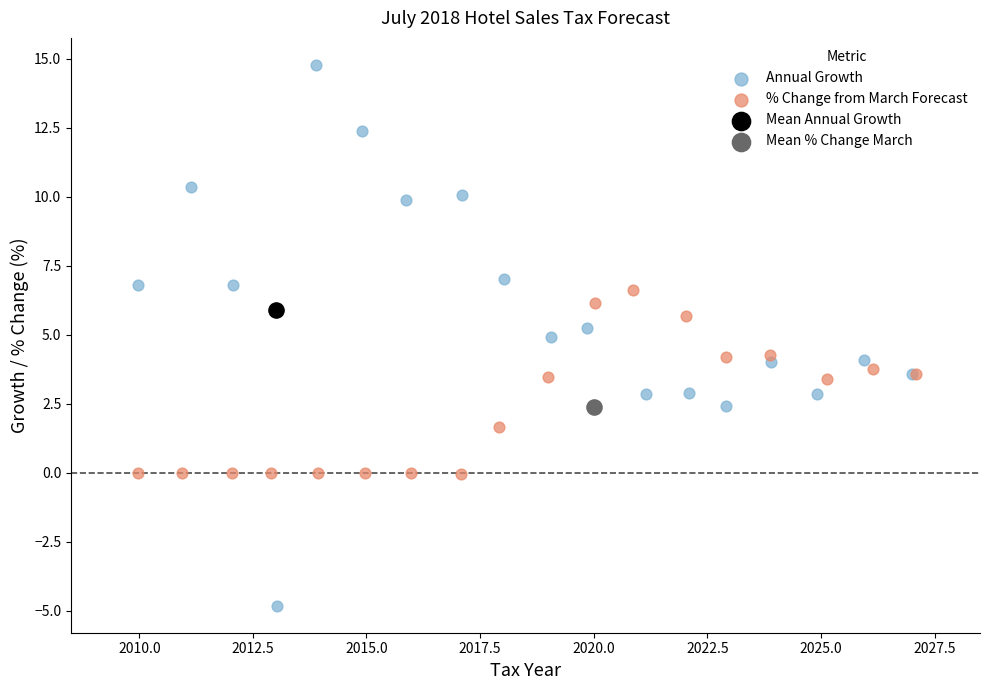

Which series reaches the minimum Y coordinate?

Annual Growth